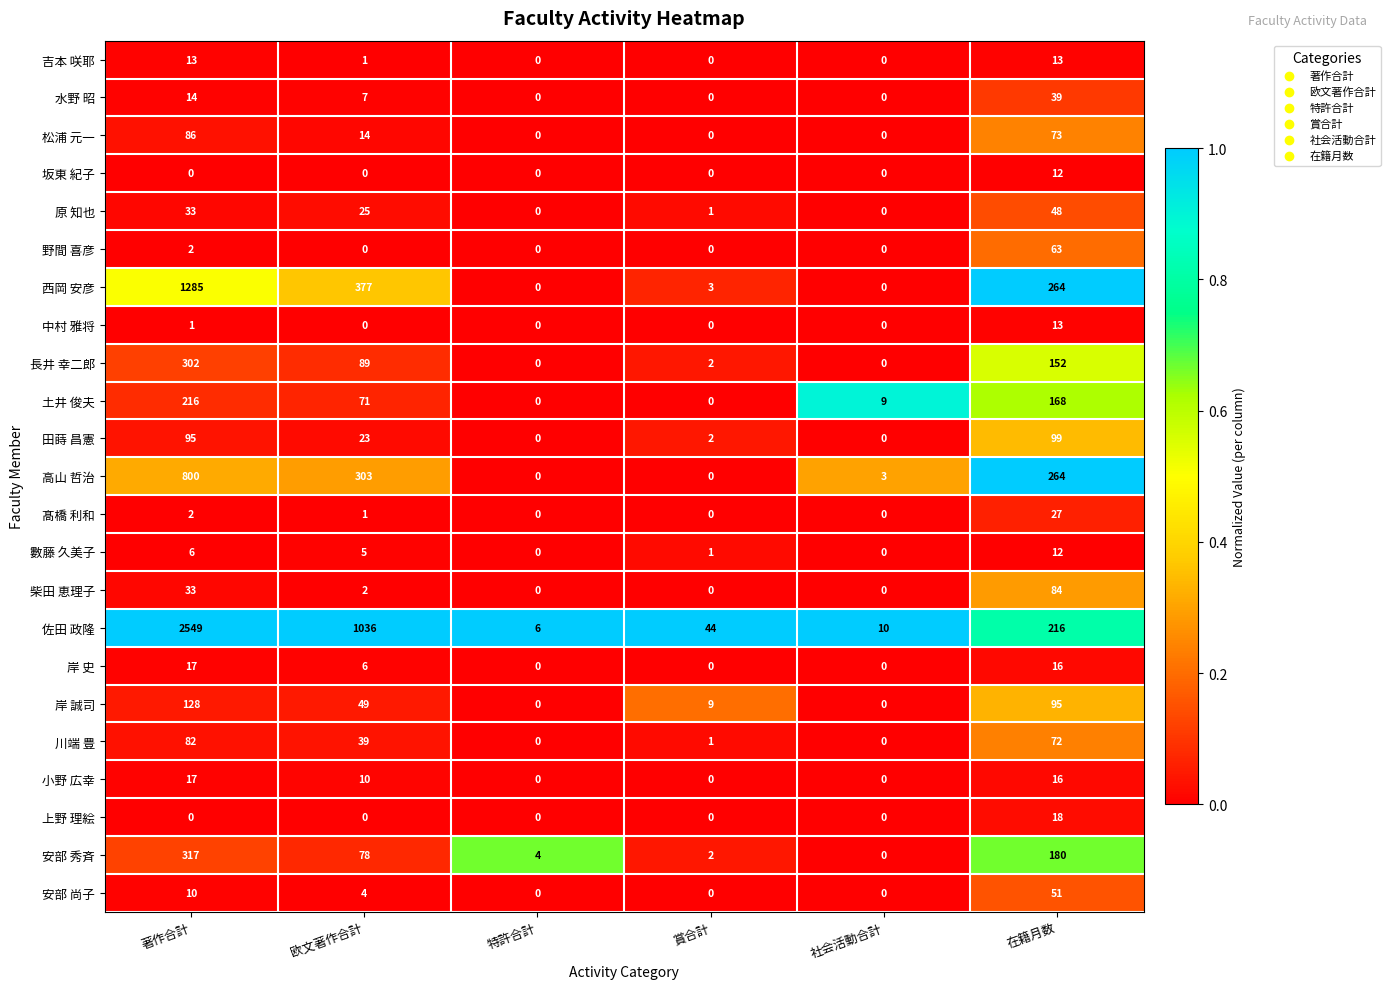

Count the number of categories in the chart.

6